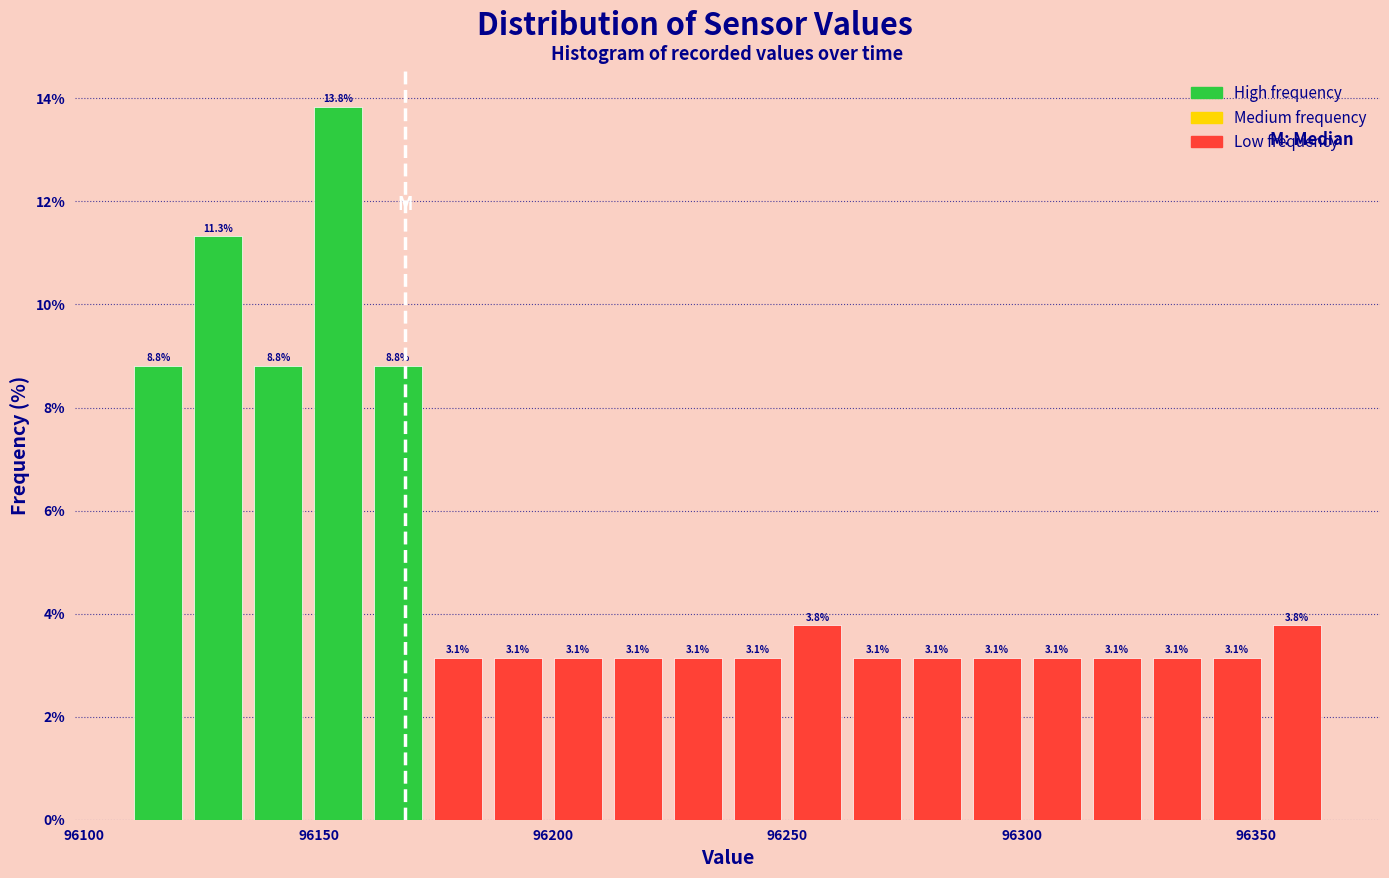

Around what value on the x-axis is the tallest bar? Give the approximate position of its centre, as read against the axis.

96155